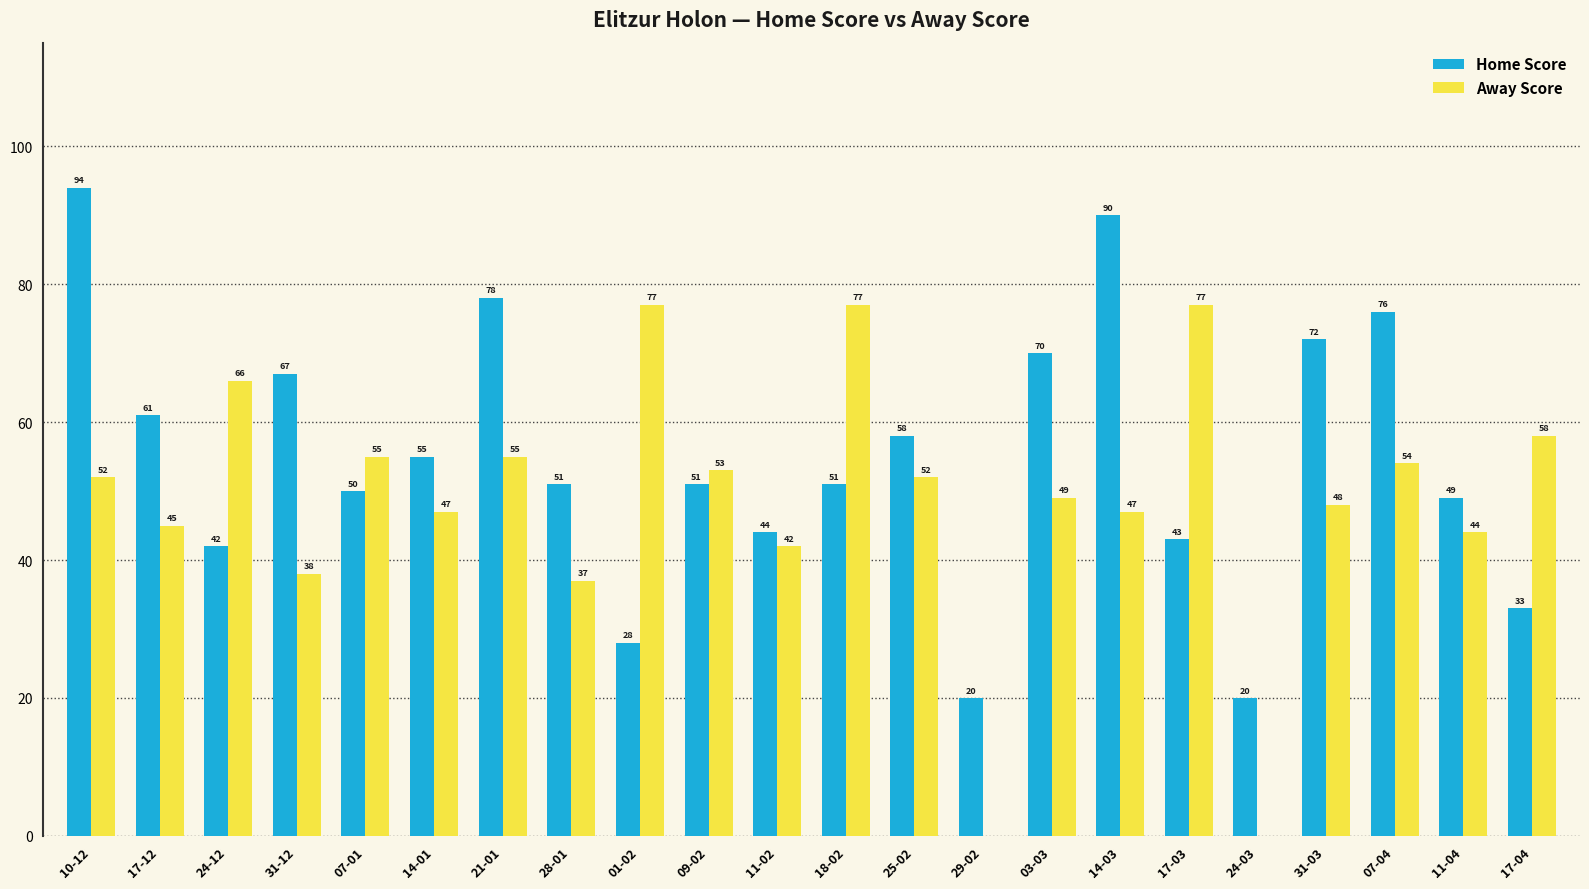

What is the sum of the Away Score values at 29-02 and 03-03?

49